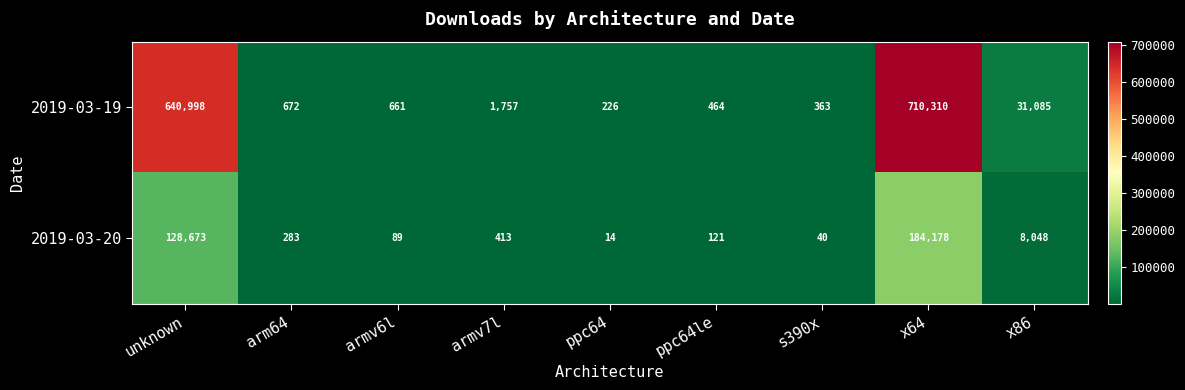

The value of 2019-03-19 at ppc64 is 226. True or false?

True